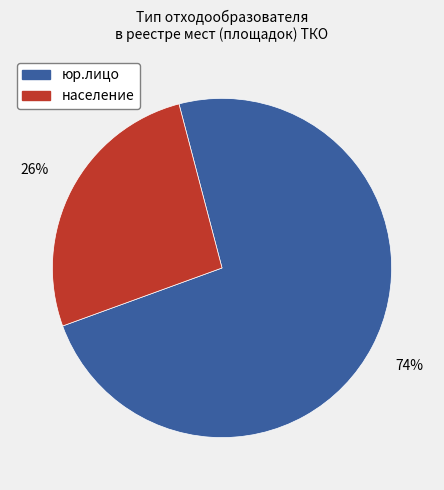

True or false: юр.лицо accounts for 68% of the total.

False